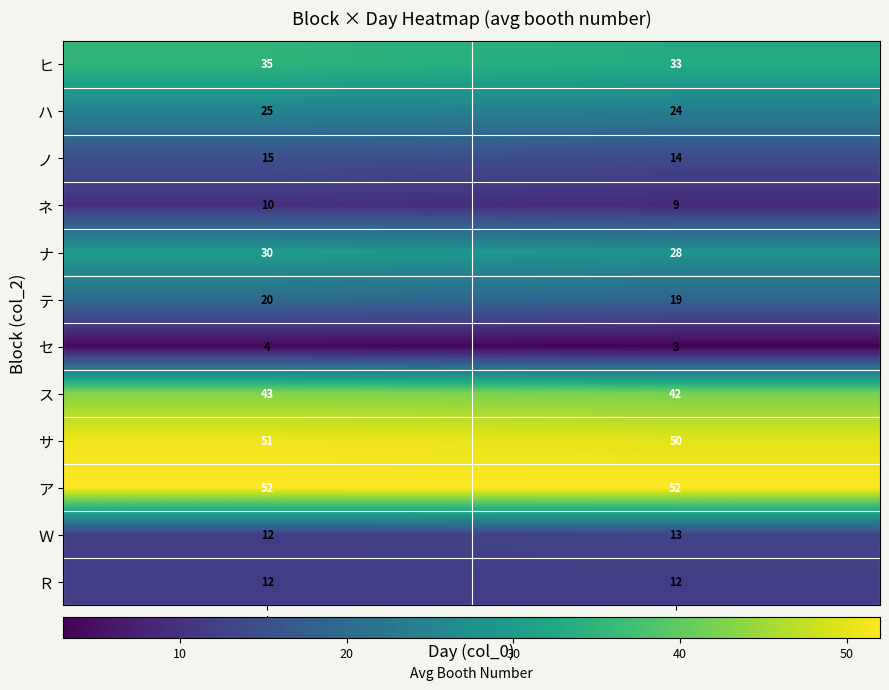

Reading right to left, list all the values displayed in this chart.

ヒ: 33	35
ハ: 24	25
ノ: 14	15
ネ: 9	10
ナ: 28	30
テ: 19	20
セ: 3	4
ス: 42	43
サ: 50	51
ア: 52	52
Ｗ: 13	12
Ｒ: 12	12